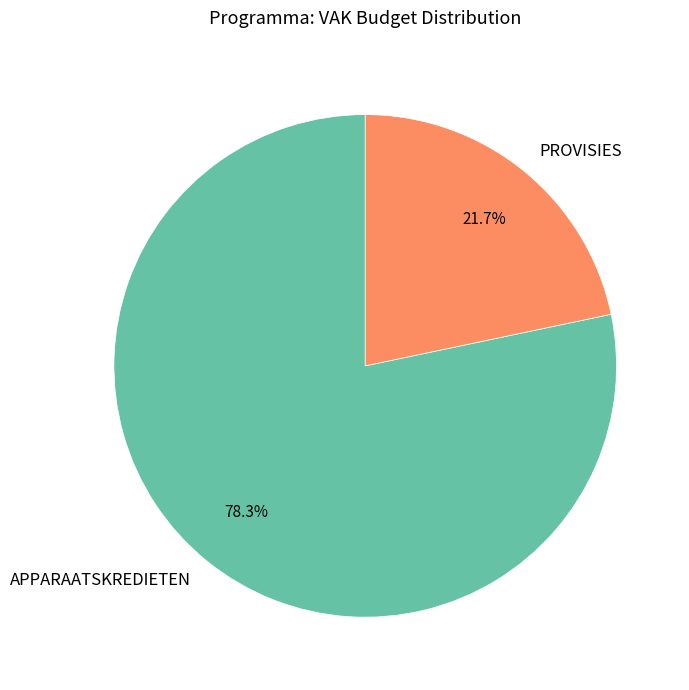

Which category accounts for the majority?

APPARAATSKREDIETEN